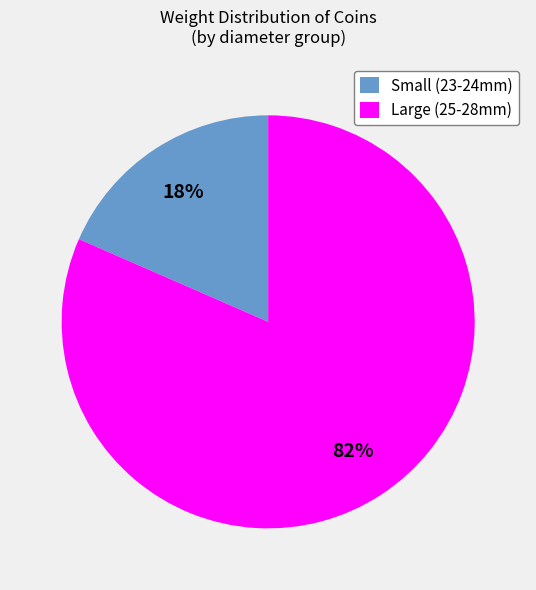

What is the smallest slice in the pie chart?

Small (23-24mm)